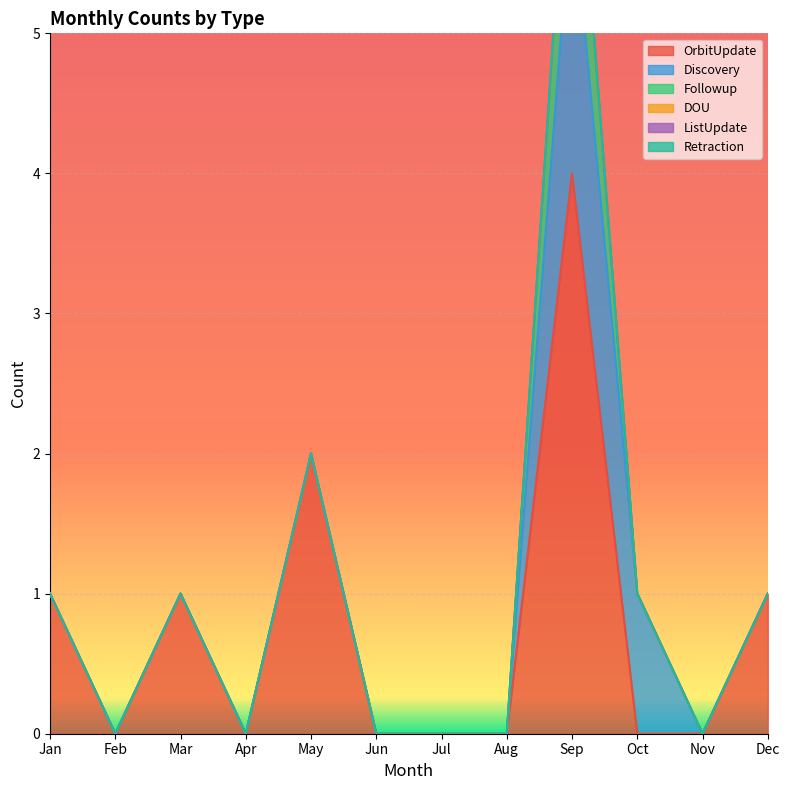

How many categories are shown in the chart?

12